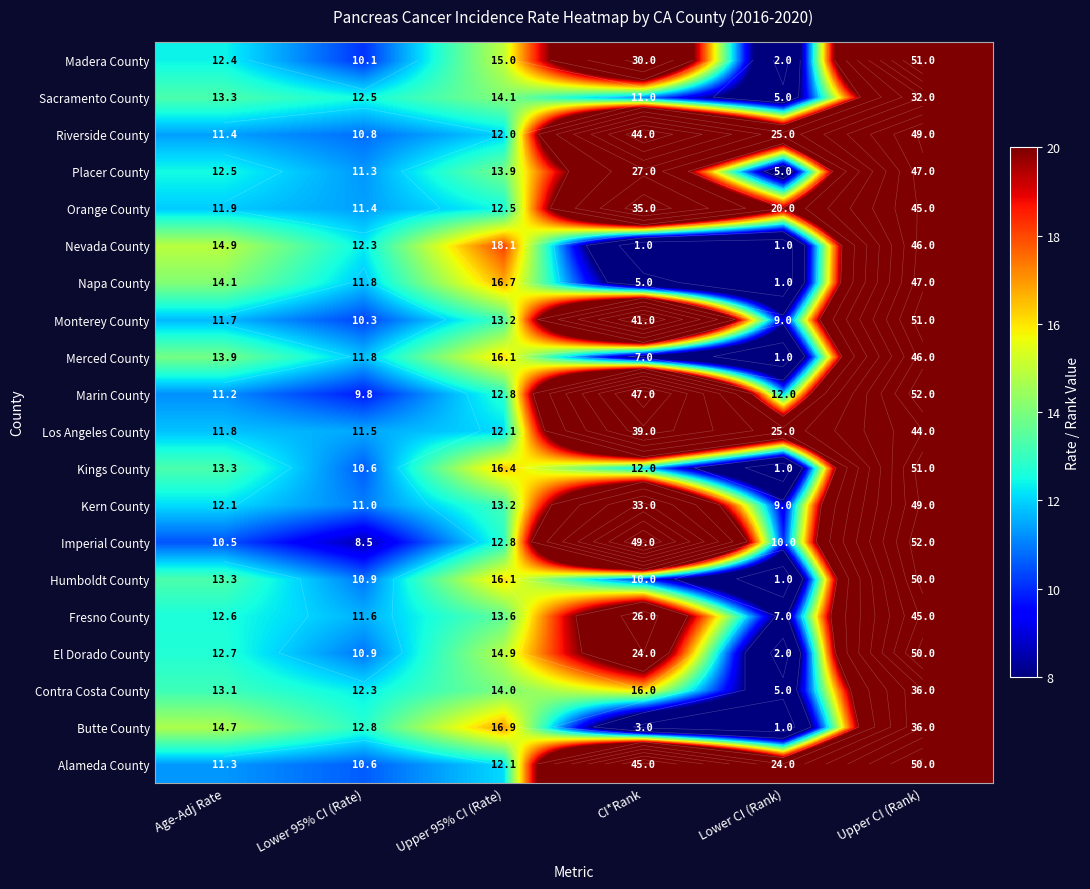

Which series has the largest range (max minus min)?

Kings County